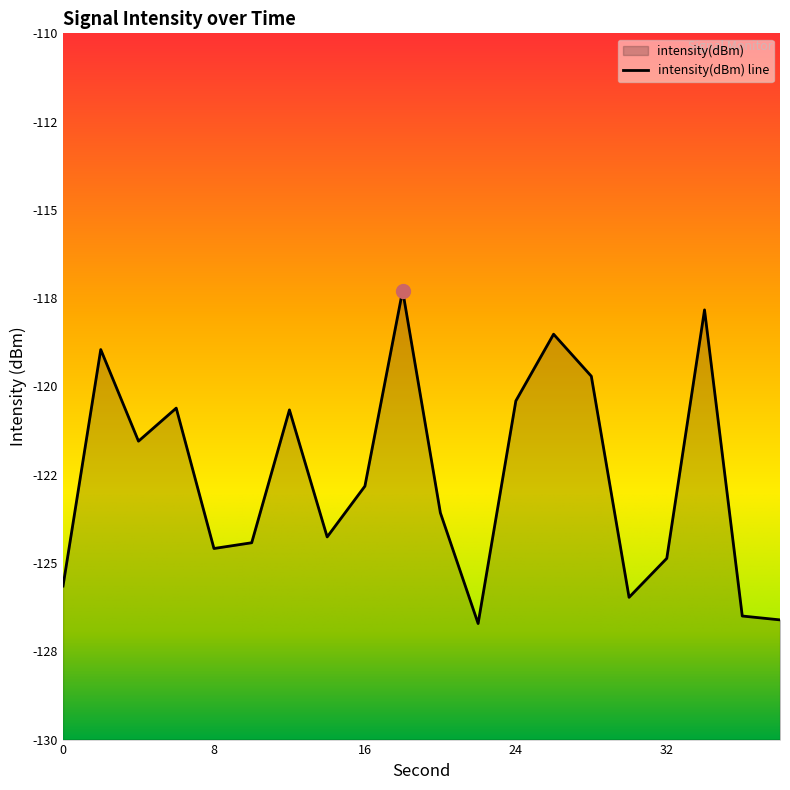

Rank the categories by value from highest to lowest.

18, 34, 26, 2, 28, 24, 6, 12, 4, 16, 20, 14, 10, 8, 32, 0, 30, 36, 38, 22